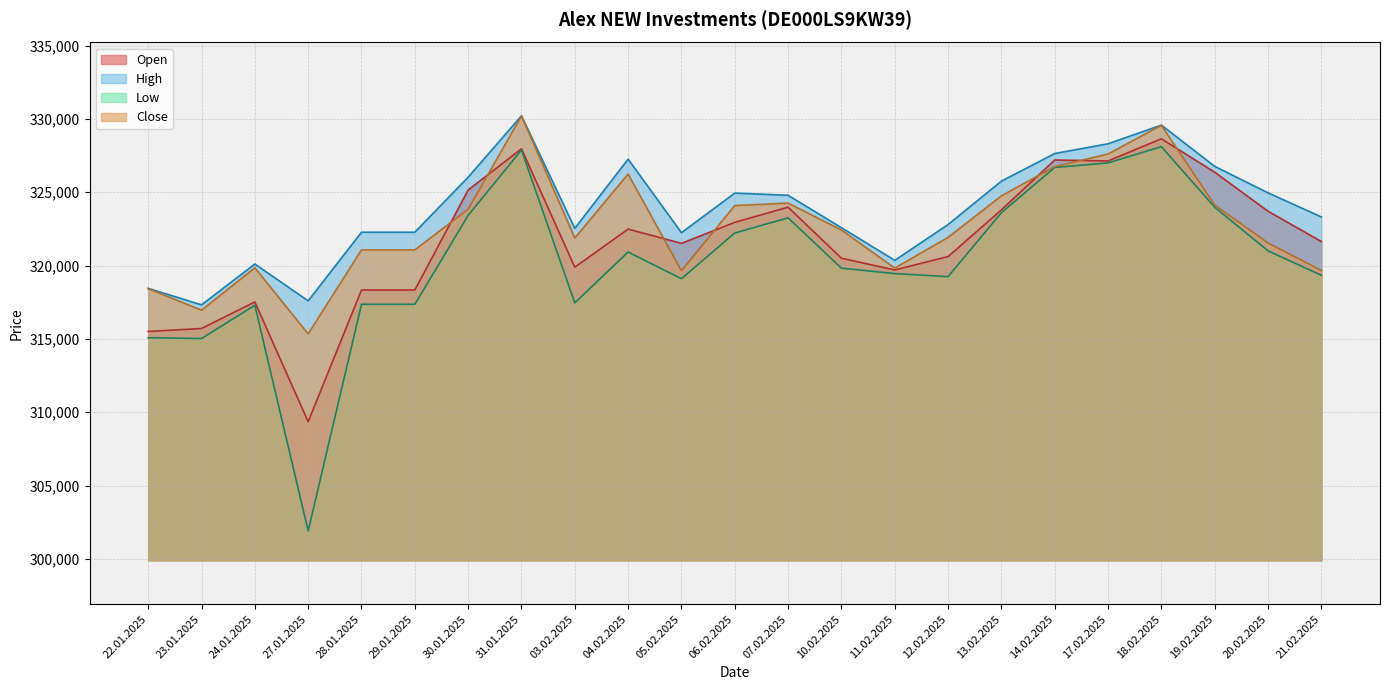

What is the smallest value displayed?

301907